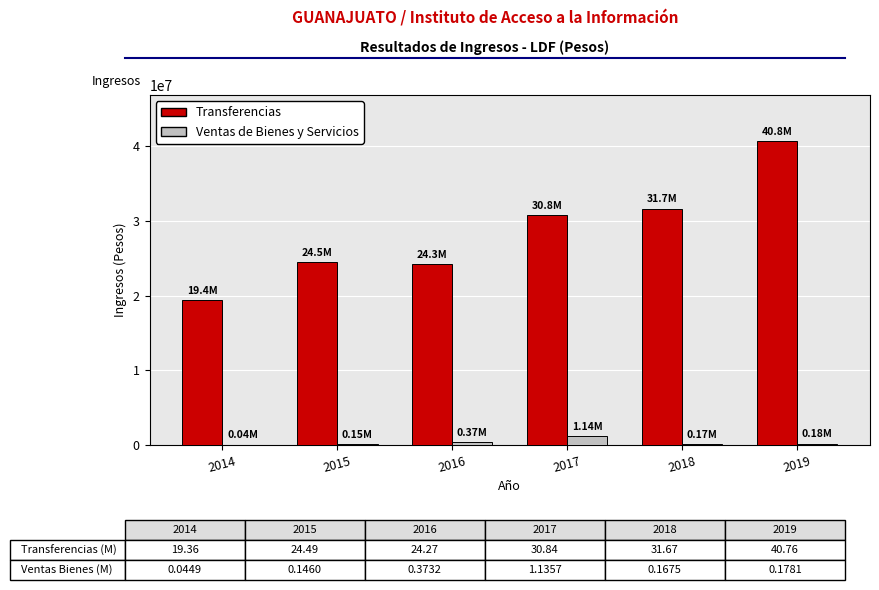

What is the sum of all Ventas de Bienes y Servicios values?

2045378.6